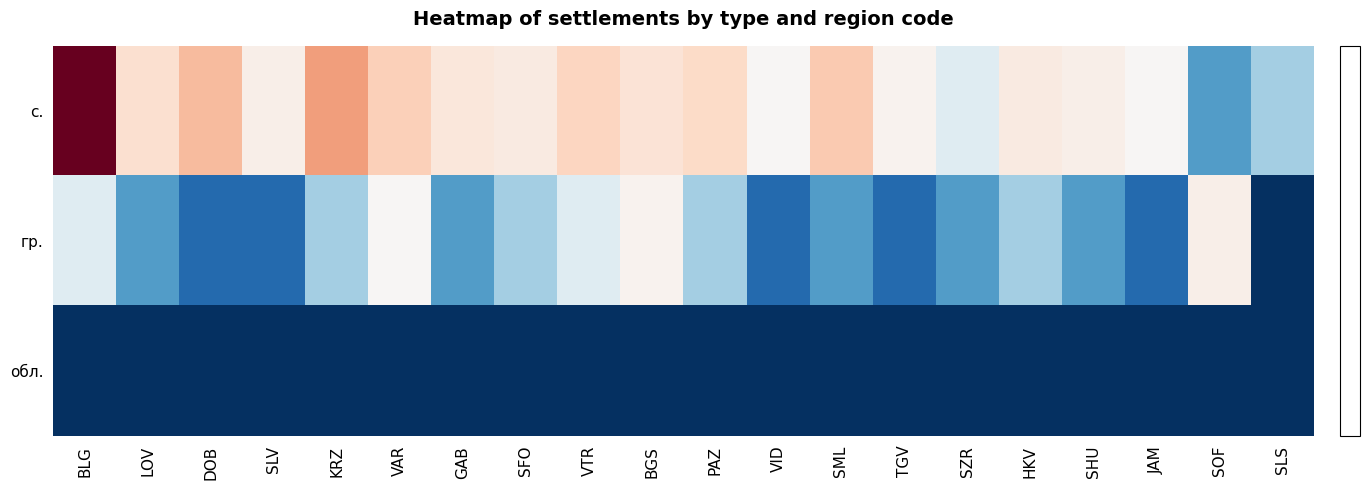

Count the number of data series in this chart.

3